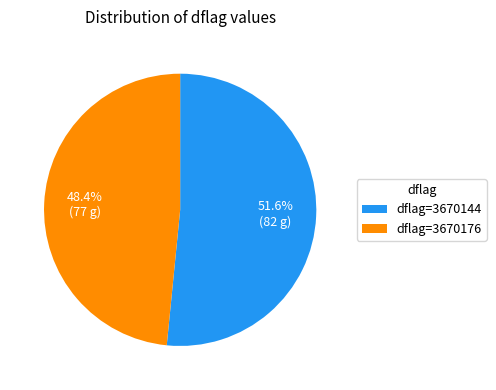

Which slice represents more than half of the pie?

dflag=3670144